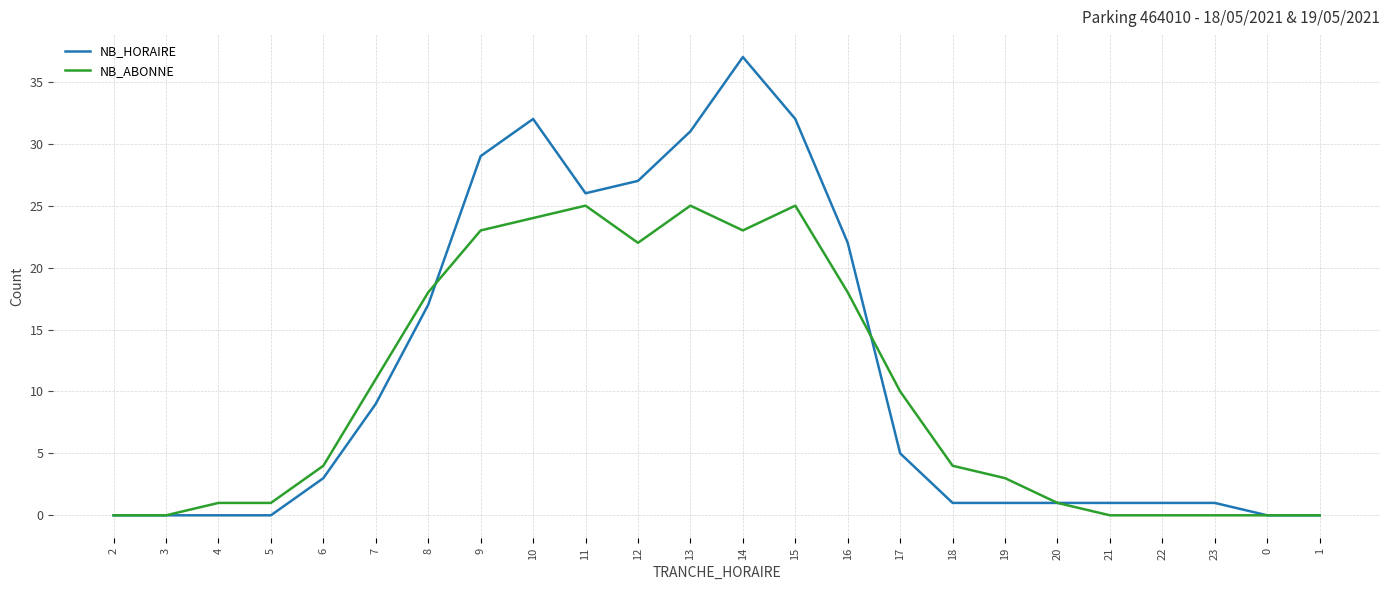

Where is NB_ABONNE nearest to the value 12?

7